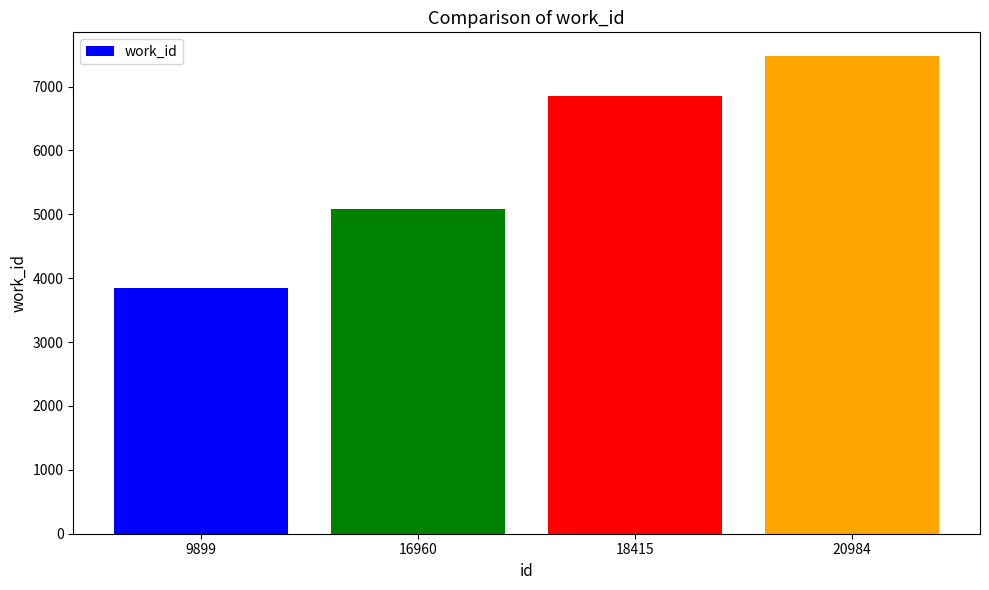

How many values are between 5088 and 7476?

3